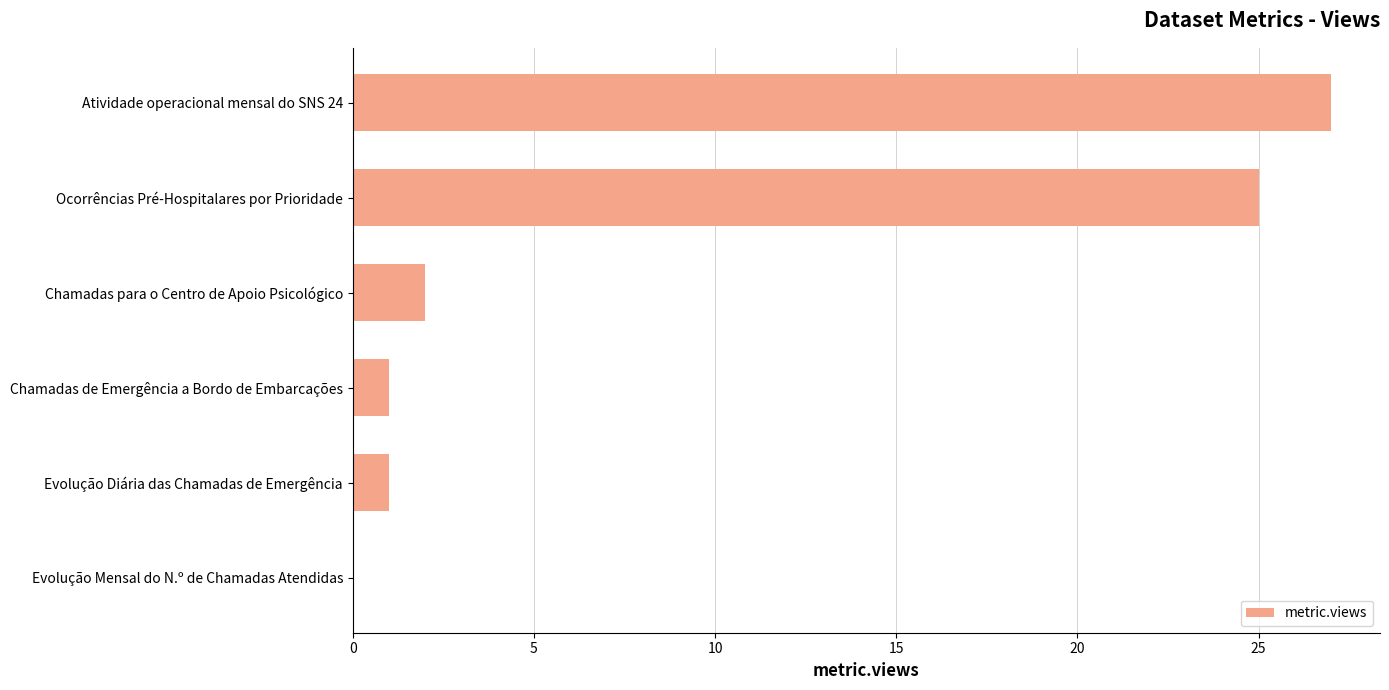

What is the greatest value displayed?

27